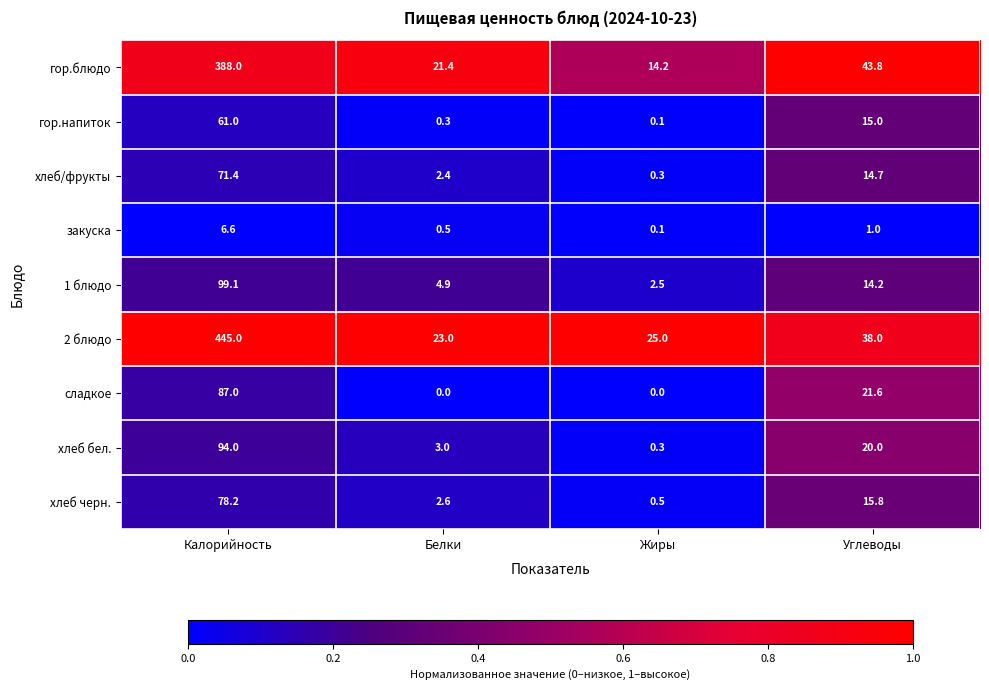

What is the sum of all хлеб/фрукты values?

88.8